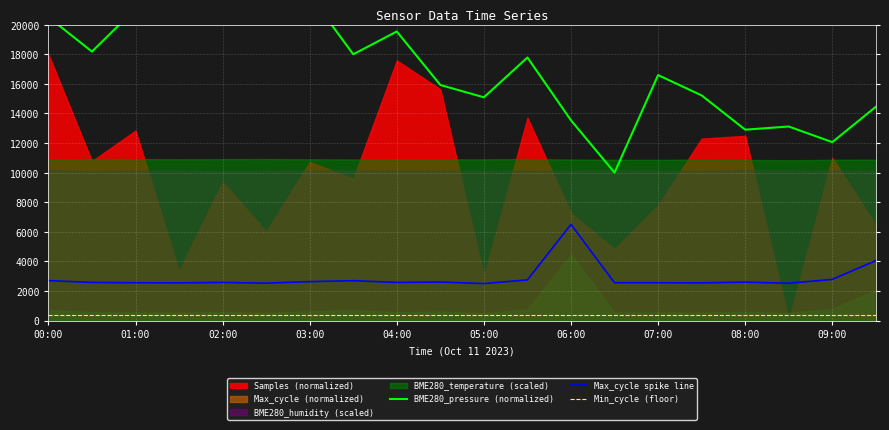

Is it true that Min_cycle (floor) equals 400.0 at 02:00?

True